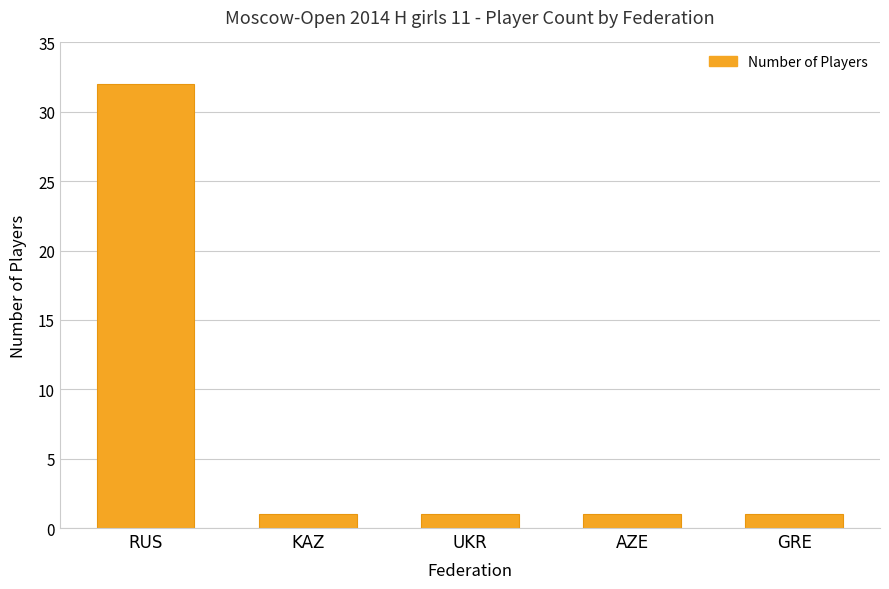

What is the value of the 2nd bar from the left?

1